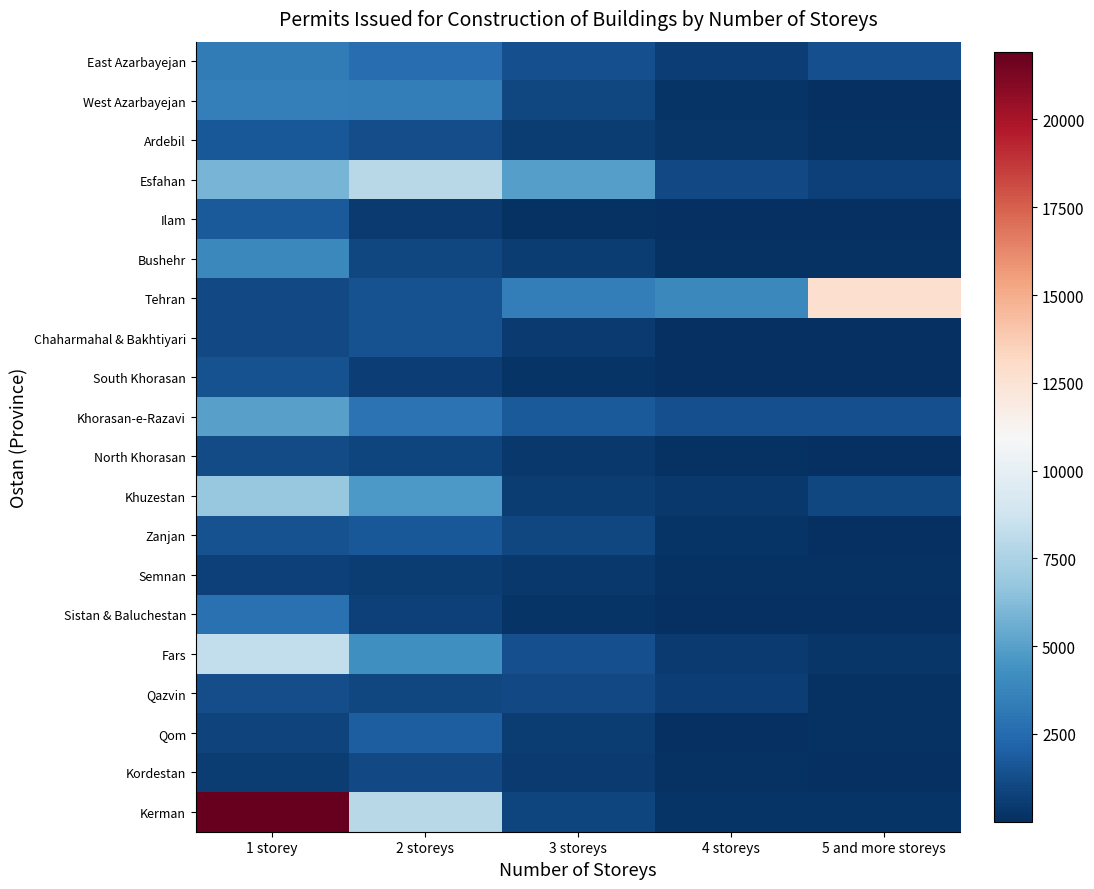

Which label corresponds to the smallest value in the chart?

5 and more storeys